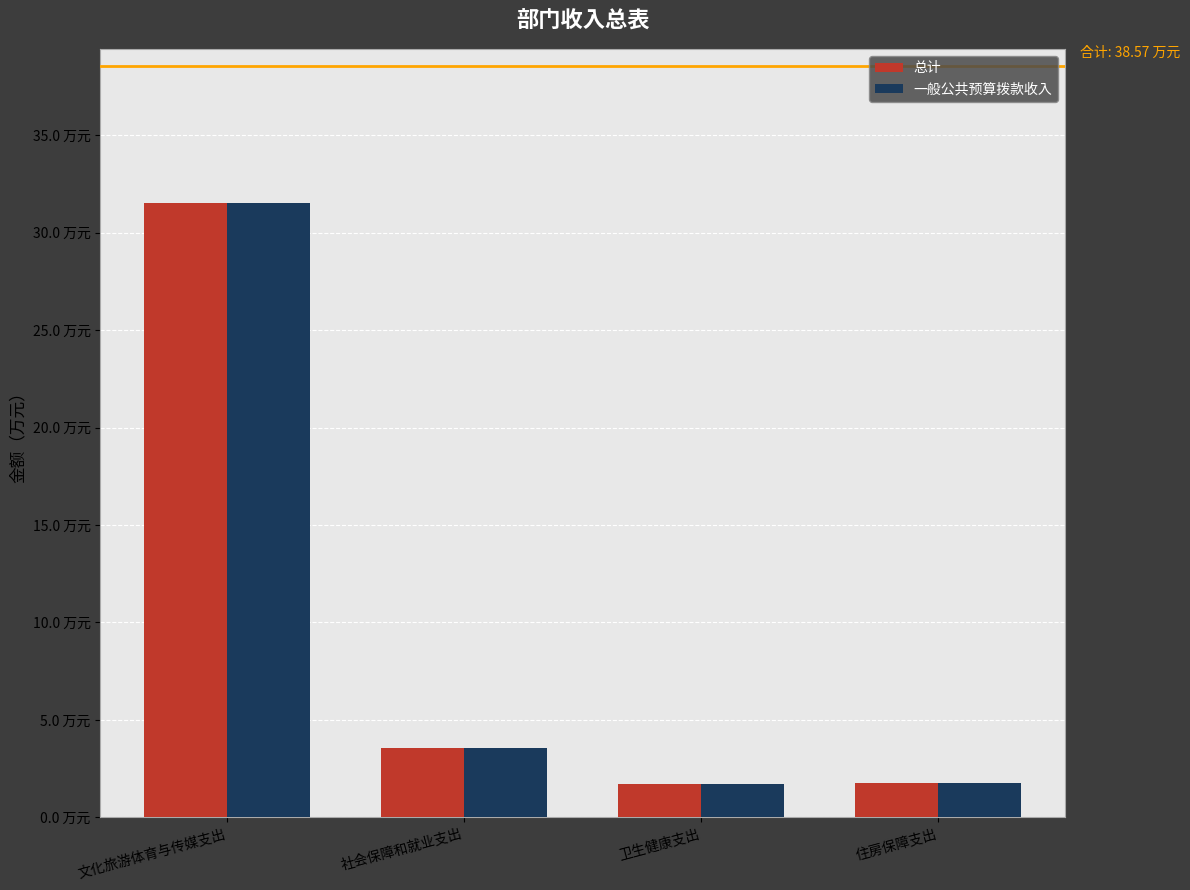

Which has a higher value, 卫生健康支出 or 住房保障支出?

住房保障支出